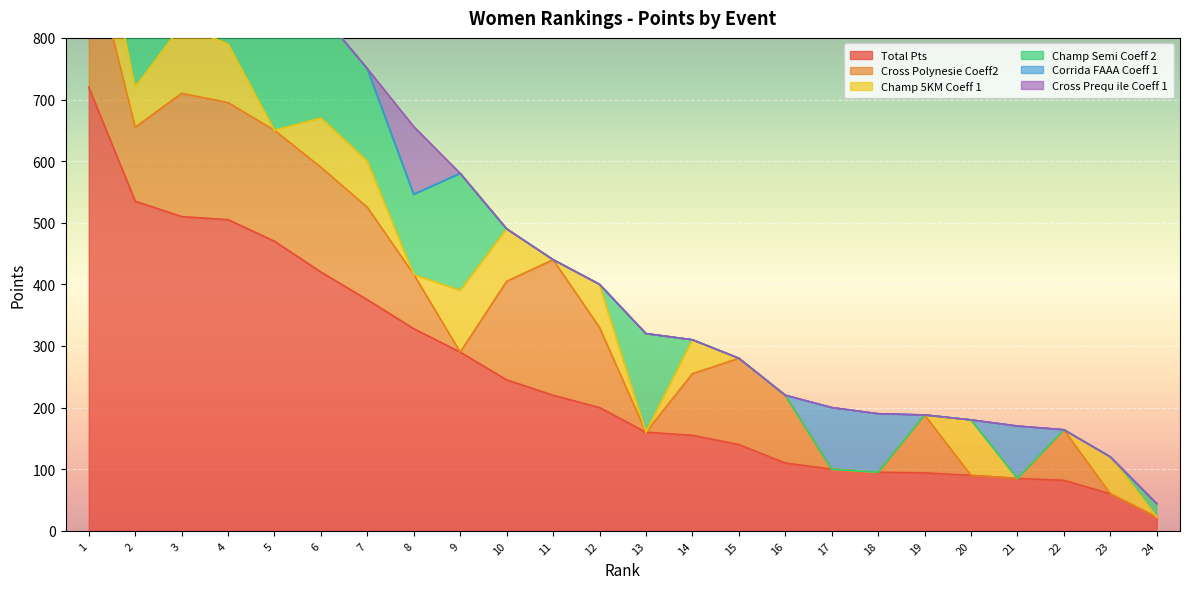

True or false: Total Pts has more than 1 points higher than both neighbors.

False